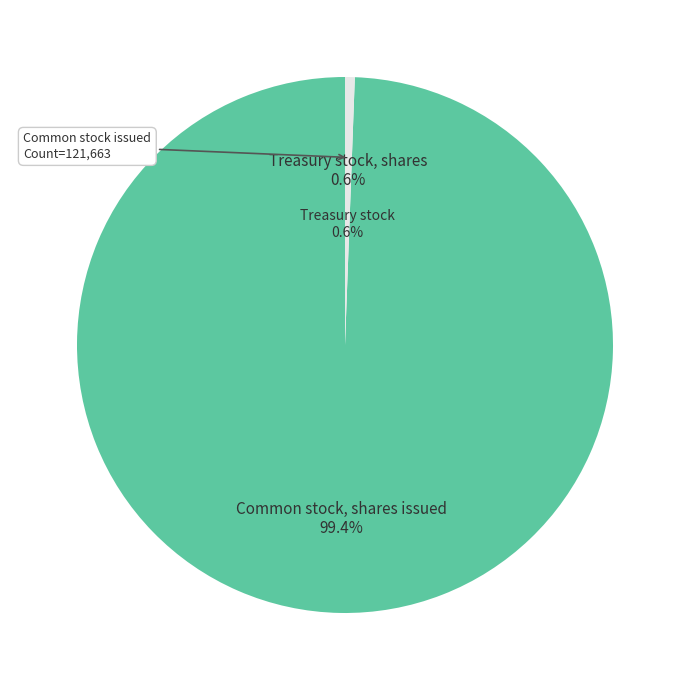

Is Treasury stock, shares the majority of the pie?

No